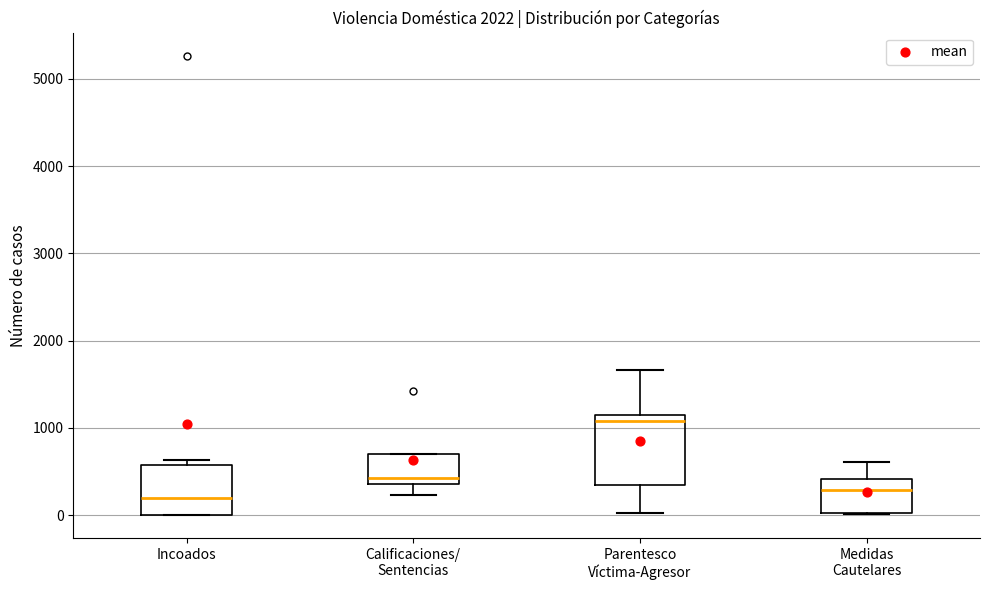

Comparing the boxes themselves (not the whiskers), which one is the tallest?

Parentesco Víctima-Agresor